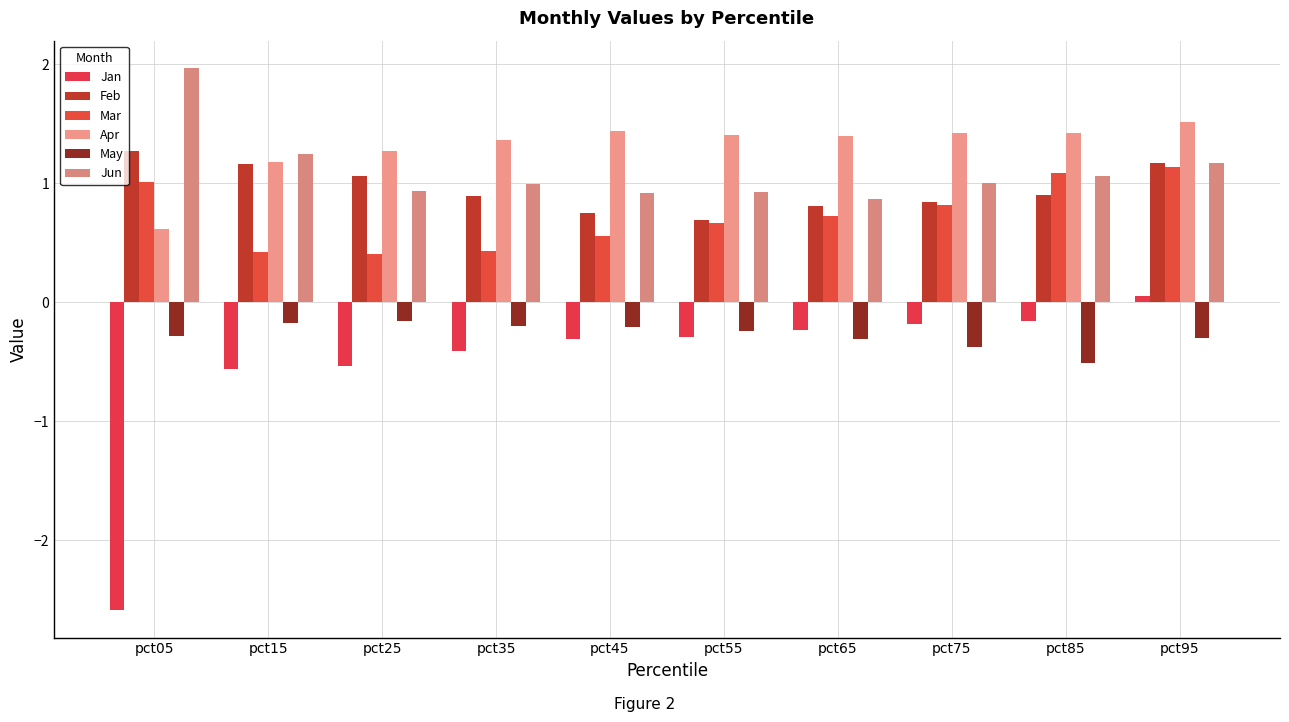

What is the value of the Mar bar at the 8th from the left?

0.8